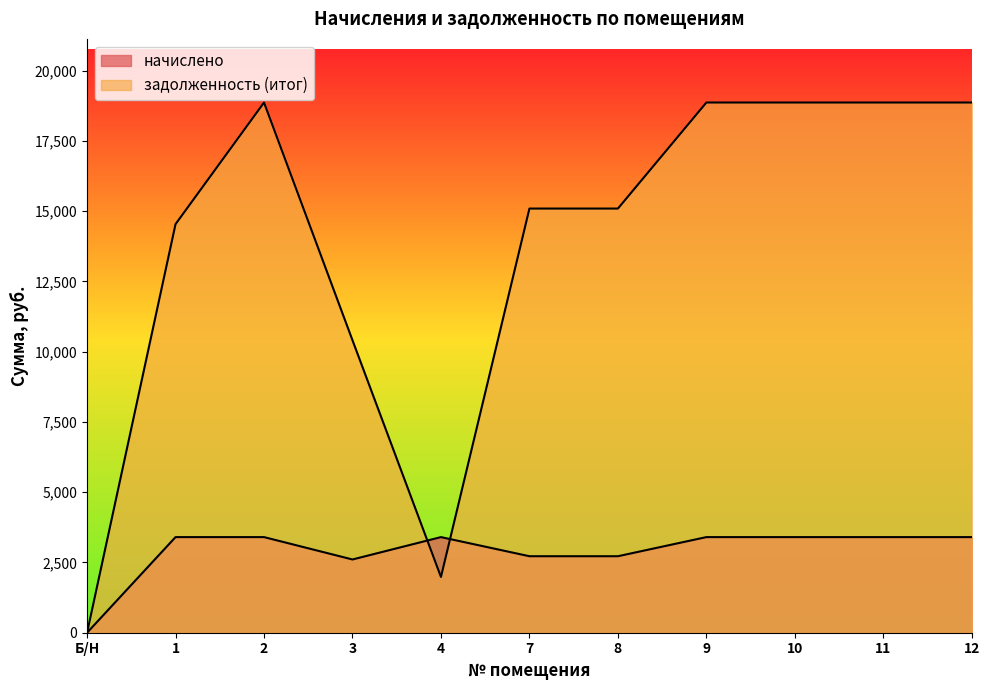

Which series has the largest total across all categories?

задолженность (итог)